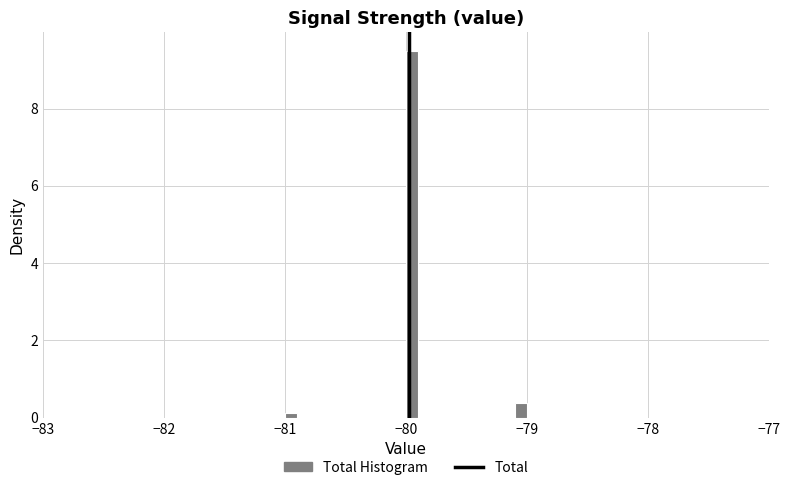

Read against the x-axis, roughly where is the centre of the tallest bar?

-79.9